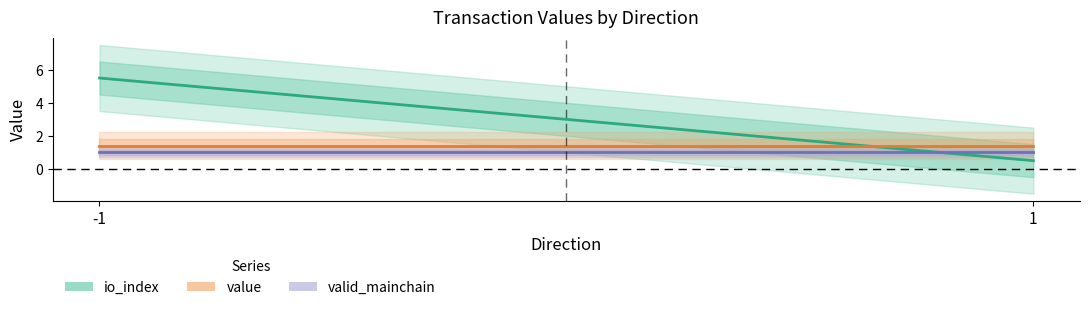

At which label is valid_mainchain closest to 1?

-1